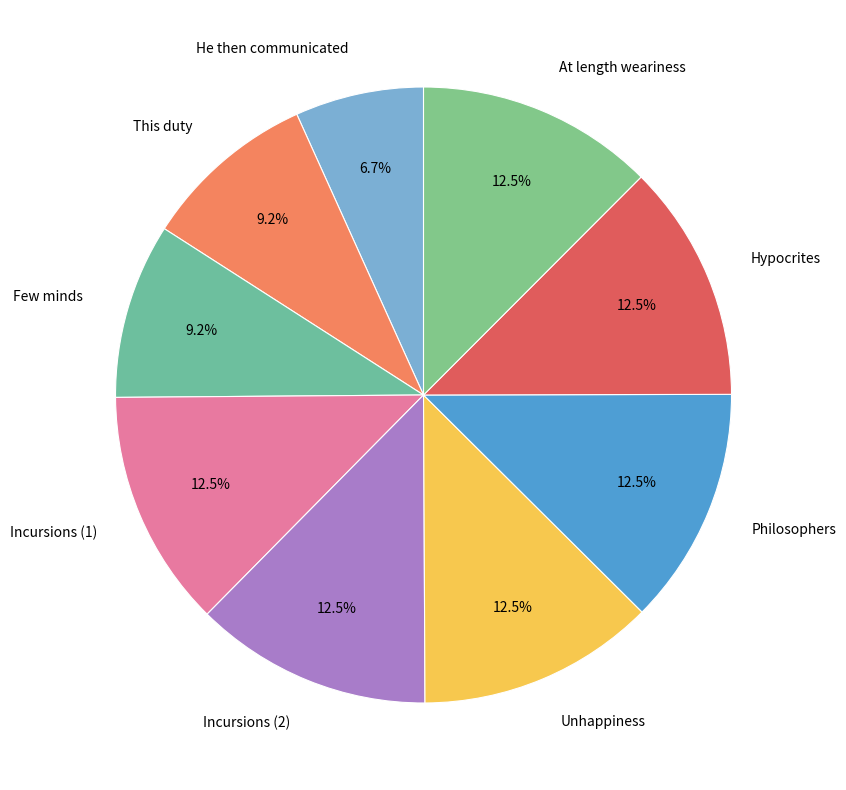

How many segments does this pie chart have?

9